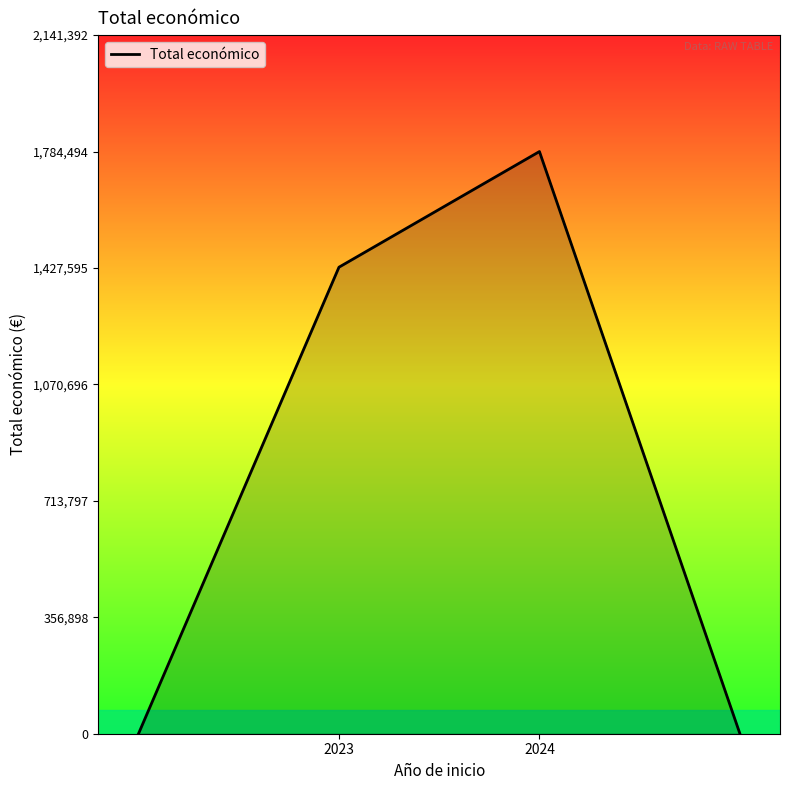

What is the greatest value displayed?

1784494